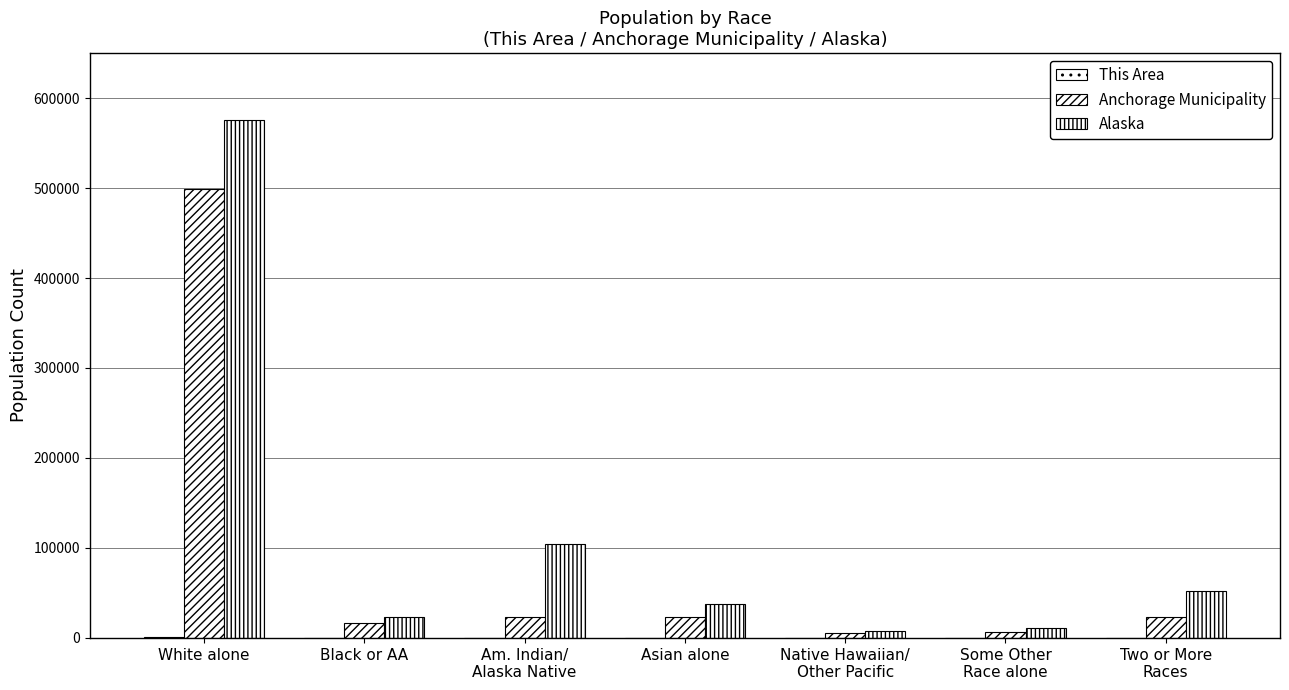

List the series in order of their peak value, lowest first.

This Area, Anchorage Municipality, Alaska